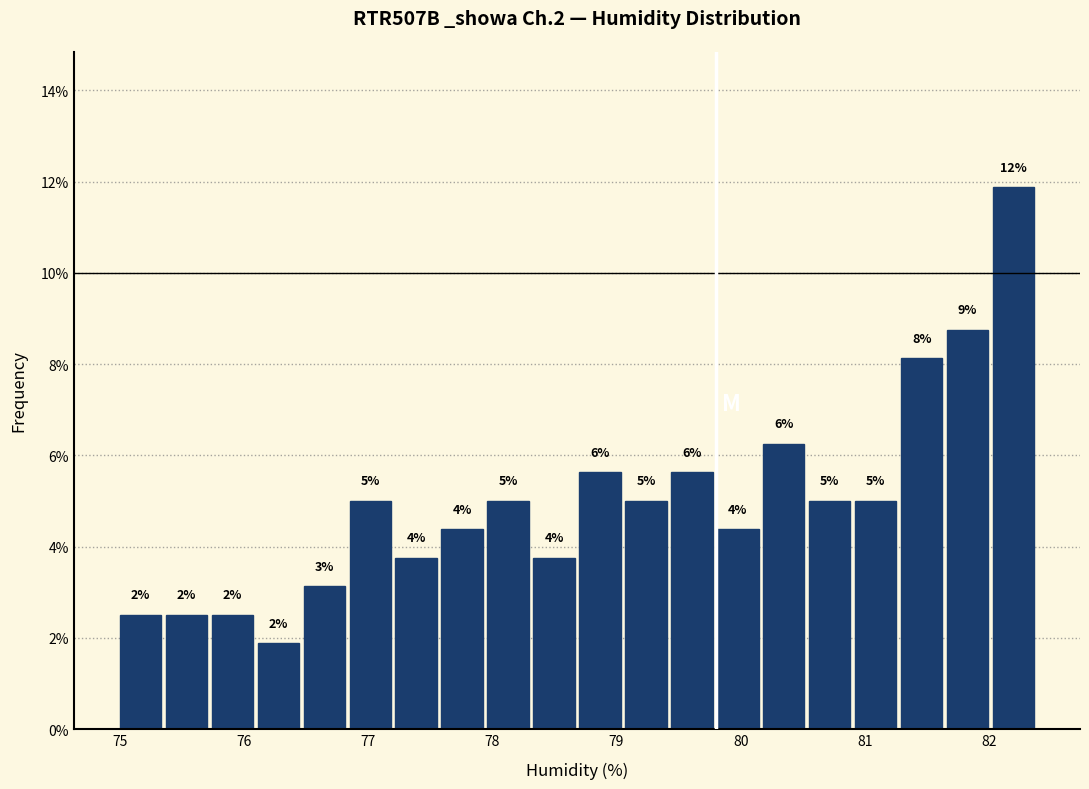

Read against the x-axis, roughly where is the centre of the tallest bar?

82.2